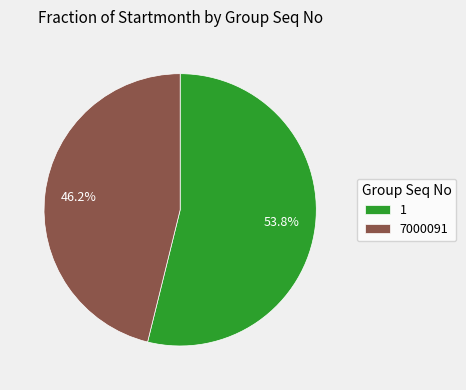

Is it true that 7000091 is 46% of the pie?

True